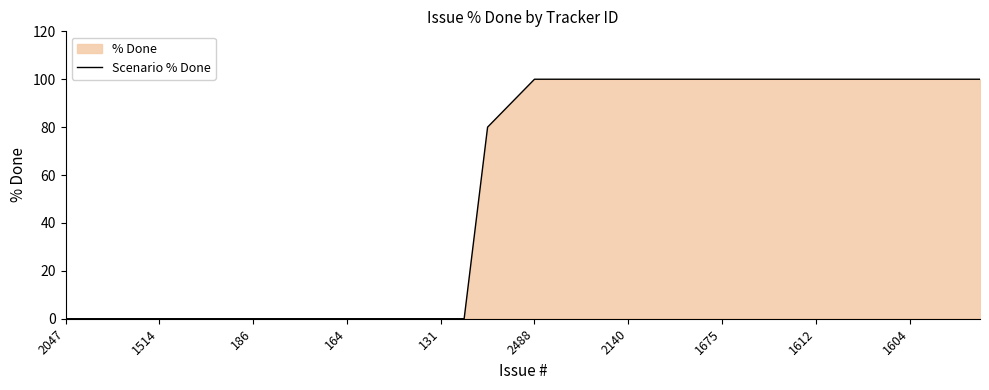

Is it true that the value at 39 is 175?

False